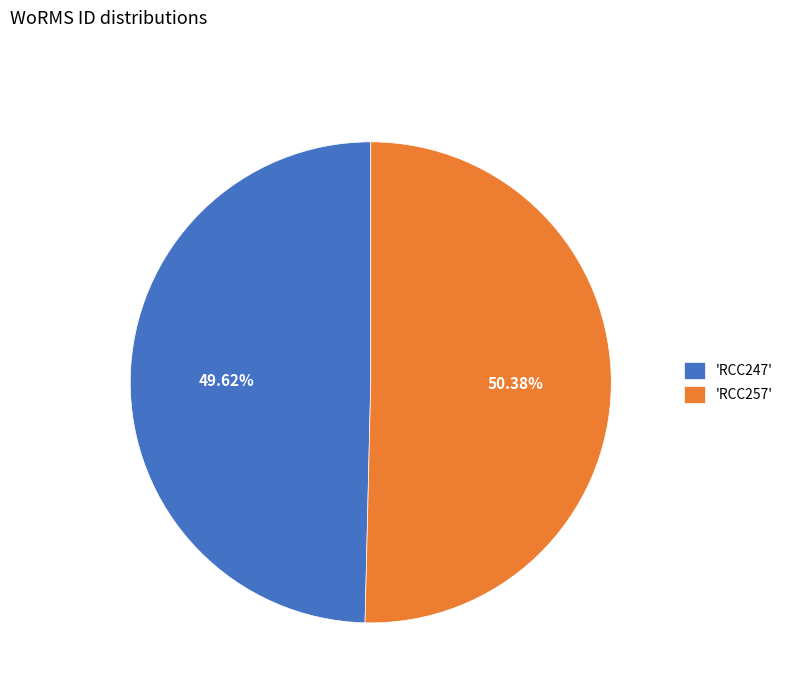

Rank the categories by value from lowest to highest.

'RCC247', 'RCC257'